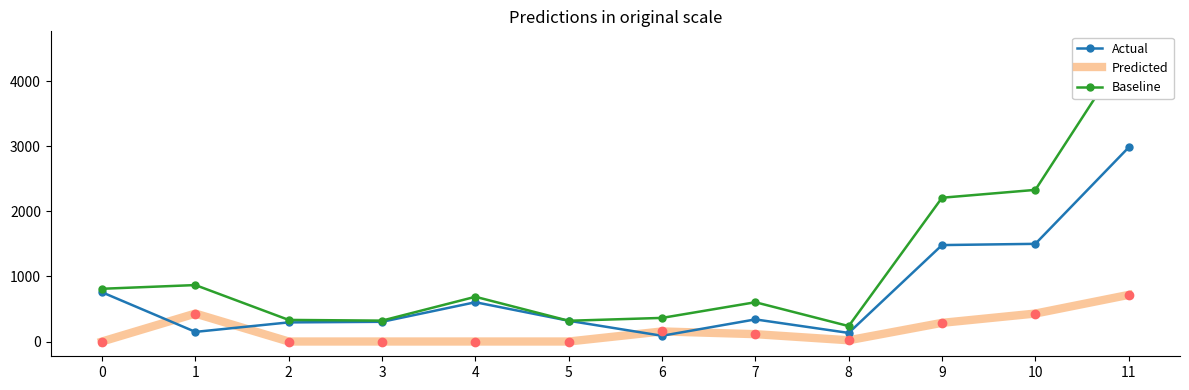

How many lines are shown in the chart?

3